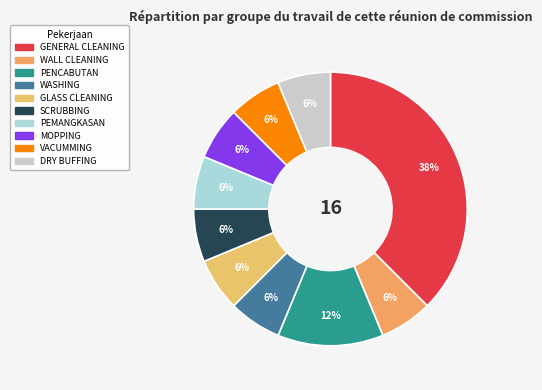

Which slice is the largest?

GENERAL CLEANING